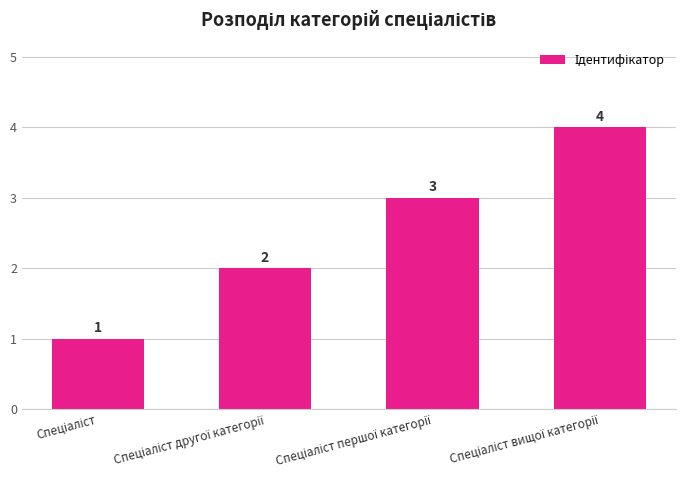

How many values are between 2 and 4?

3